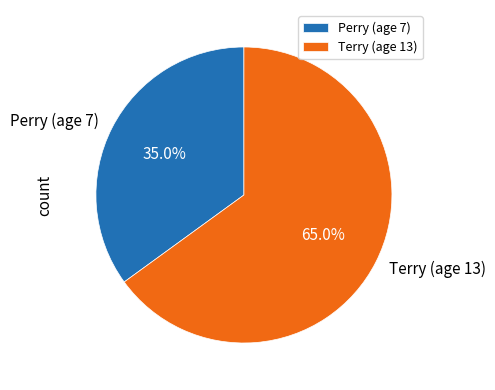

Is there a majority slice in this chart?

Yes